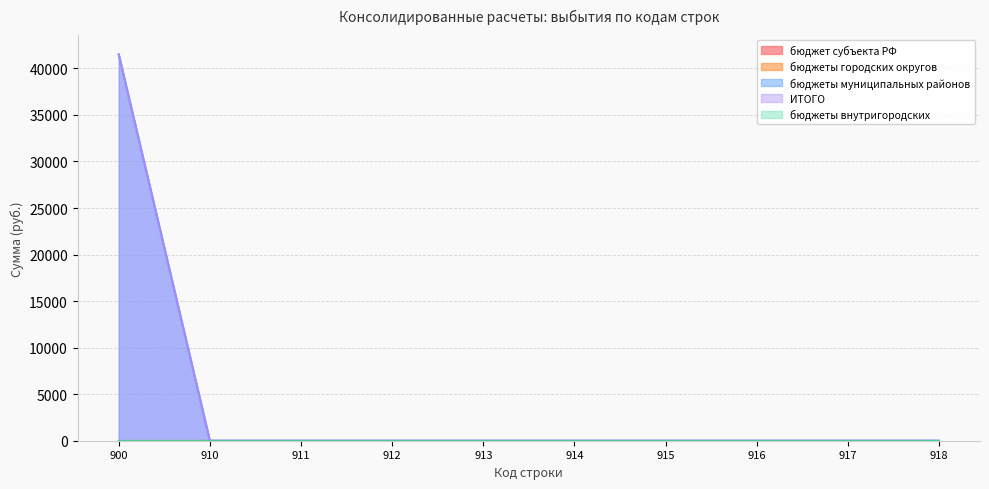

Which series has the widest spread of values?

бюджеты муниципальных районов